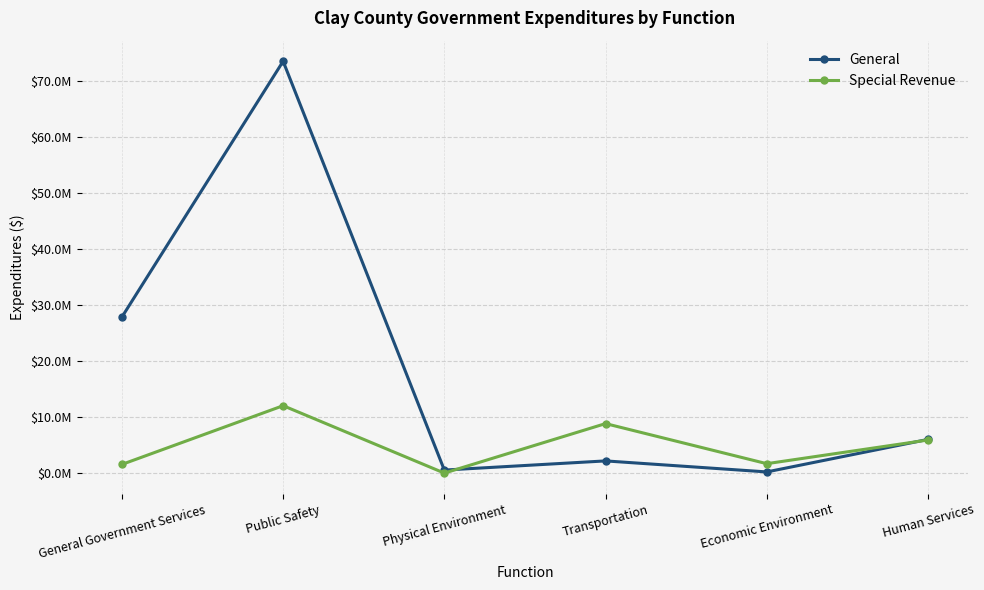

Rank the series by their average value, from highest to lowest.

General, Special Revenue